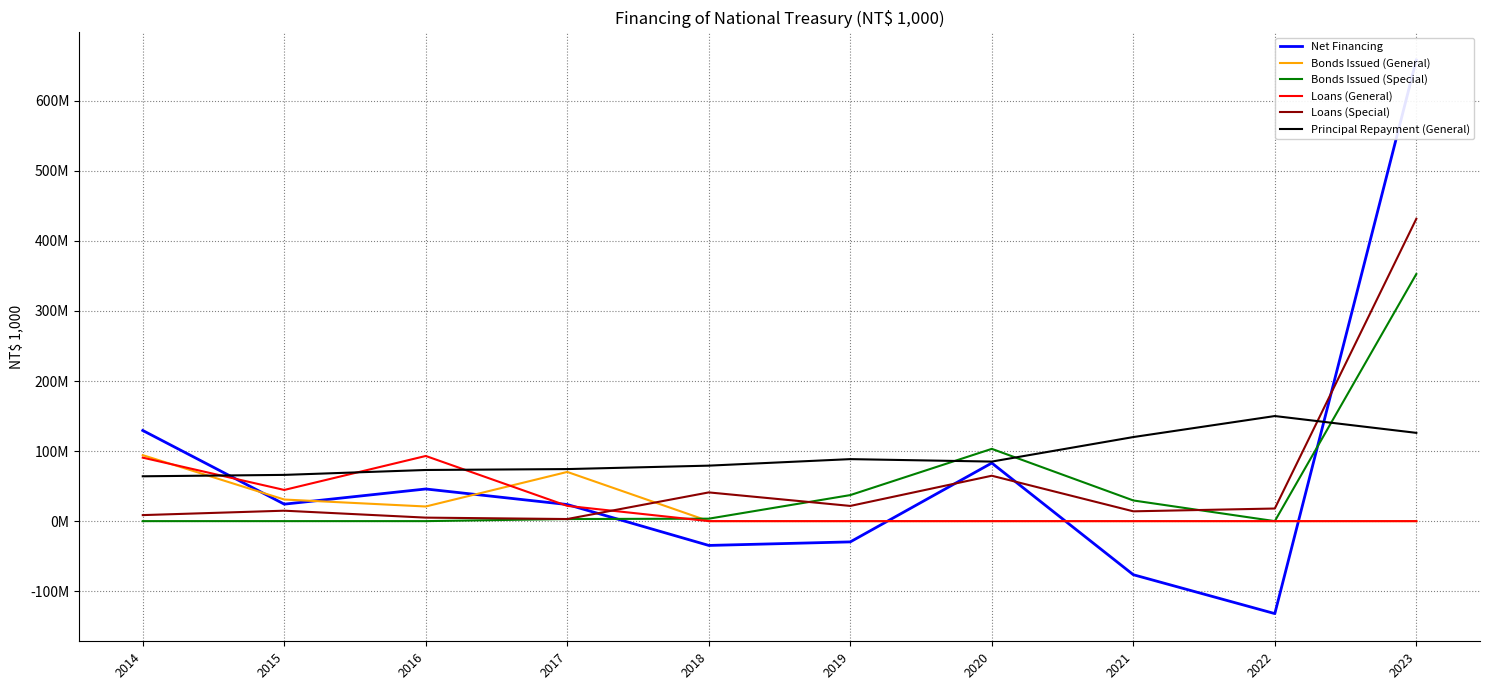

Reading left to right, extract all data points from this chart.

Net Financing: 2014=129407240	2015=24235905	2016=45889388	2017=23693632	2018=-34703410	2019=-29630855	2020=82950208	2021=-76497477	2022=-132000000	2023=658181619
Bonds Issued (General): 2014=94177240	2015=30835905	2016=20889388	2017=70230045	2018=0	2019=0	2020=0	2021=0	2022=0	2023=0
Bonds Issued (Special): 2014=0	2015=0	2016=0	2017=3001687	2018=3496590	2019=37169145	2020=103150136	2021=29502523	2022=0	2023=352681619
Loans (General): 2014=90630000	2015=44500000	2016=93000000	2017=21761900	2018=0	2019=0	2020=0	2021=0	2022=0	2023=0
Loans (Special): 2014=8600000	2015=14900000	2016=5000000	2017=3000000	2018=41000000	2019=21700000	2020=64800072	2021=14000000	2022=18000000	2023=431500000
Principal Repayment (General): 2014=64000000	2015=66000000	2016=73000000	2017=74300000	2018=79200000	2019=88500000	2020=85000000	2021=120000000	2022=150000000	2023=126000000